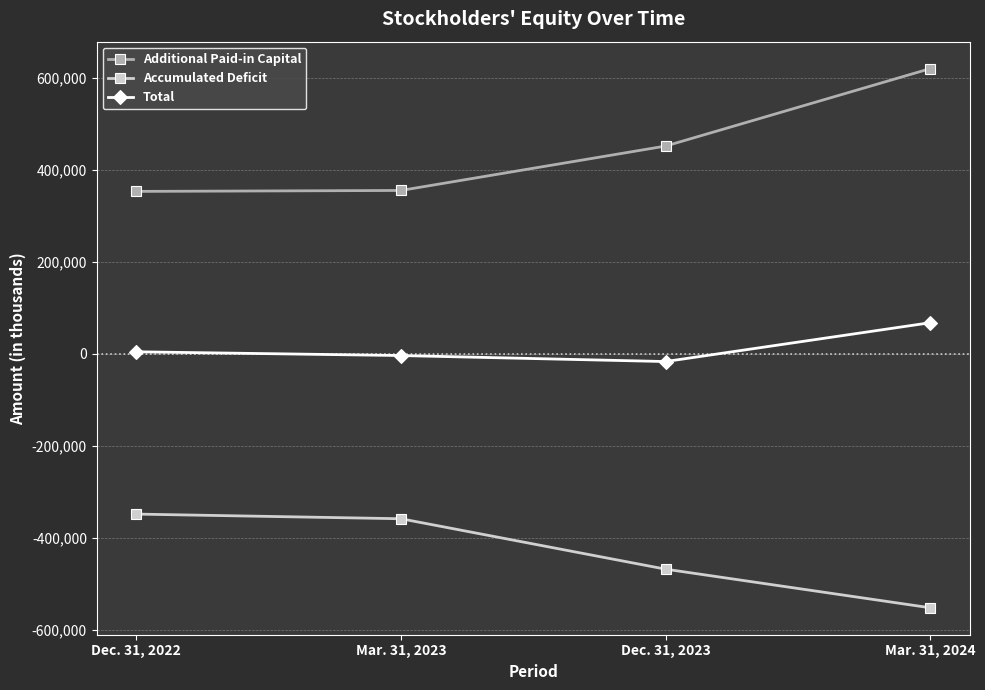

What is the label of the 4th point from the right?

Dec. 31, 2022